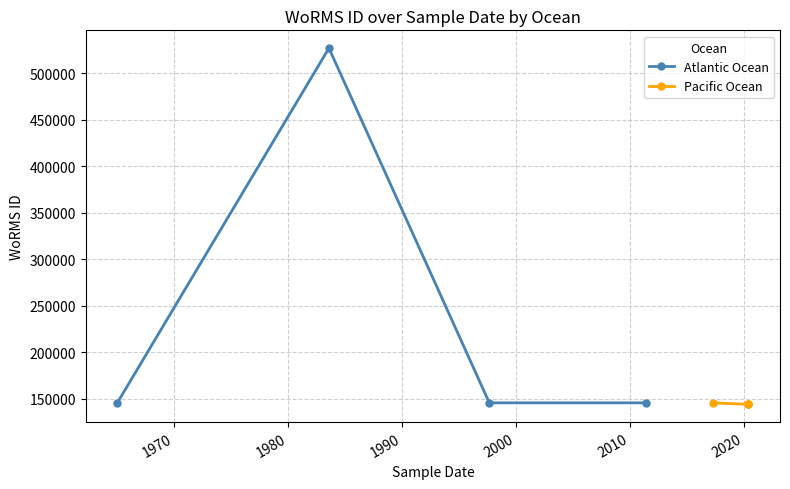

Which series has the largest total across all categories?

Atlantic Ocean